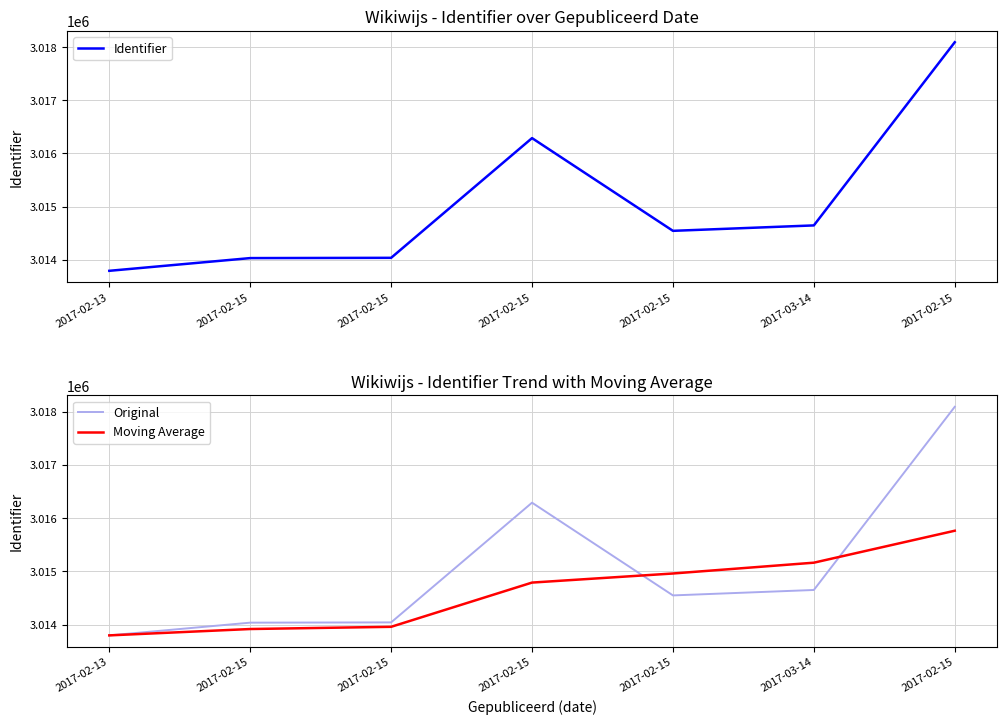

Is this an area chart (filled region under the line)?

No